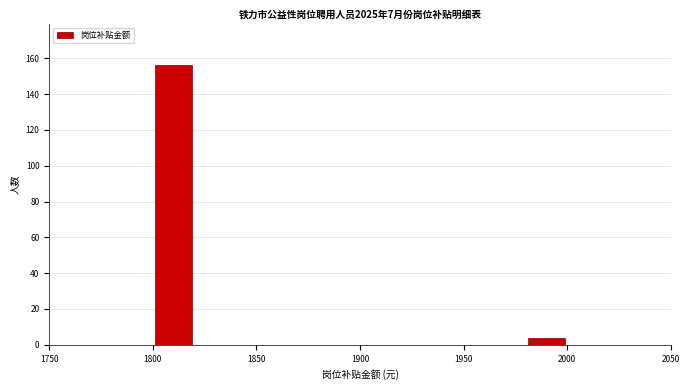

Reading left to right, transcribe this chart: for each bar, give the range it covers on the x-axis and its height. The values are not printed on the chart, so give them approximately, as read against the axis.

1800 to 1820: 156
1820 to 1840: 0
1840 to 1860: 0
1860 to 1880: 0
1880 to 1900: 0
1900 to 1920: 0
1920 to 1940: 0
1940 to 1960: 0
1960 to 1980: 0
1980 to 2000: 4